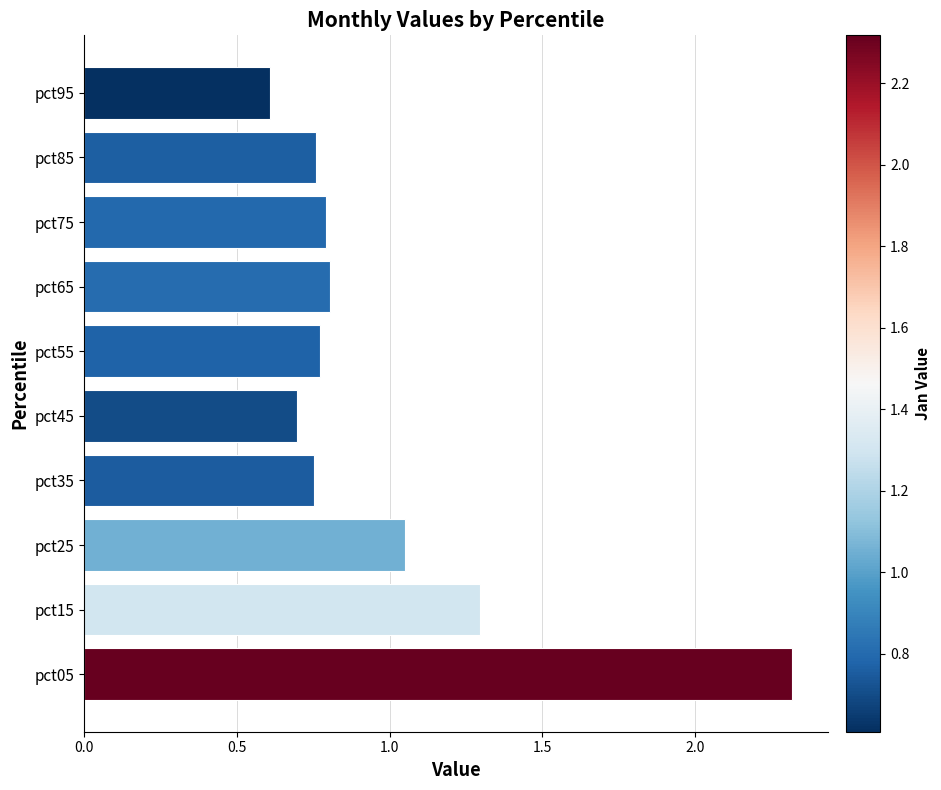

Read the value at pct45.

0.7